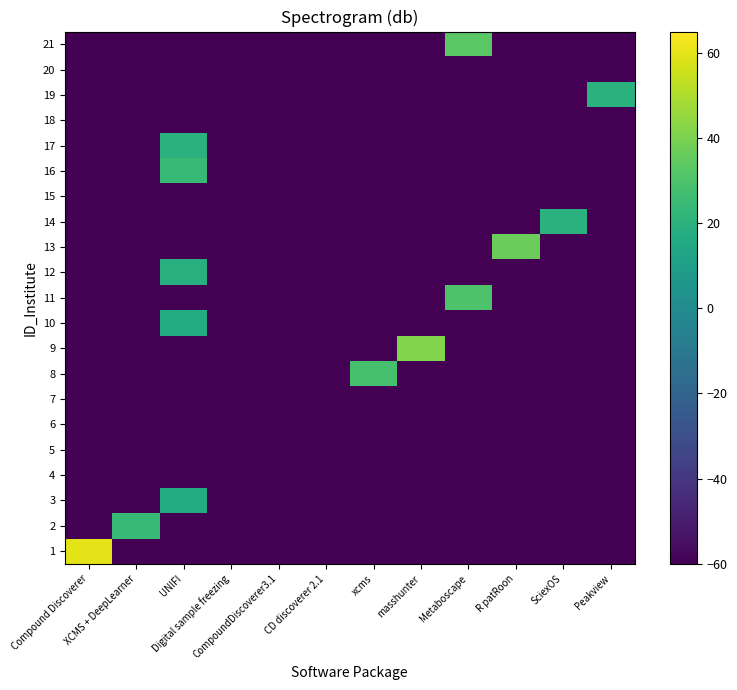

Which has a higher value, UNIFI or XCMS + DeepLearner?

UNIFI